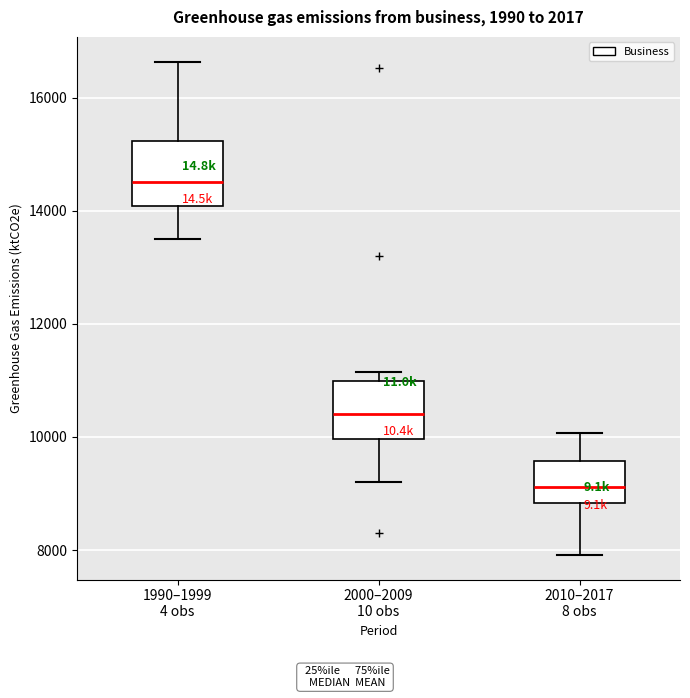

Reading left to right, transcribe this box plot: for each box, give where its median line is, the range the box spans, and where its two whiskers end, as read against the y-axis. The values are not printed on the chart, so give them approximately, as read against the axis.

1990–1999 4 obs: median 14600, box 14000 to 15200, whiskers 13600 to 16600
2000–2009 10 obs: median 10400, box 10000 to 11000, whiskers 9200 to 11200
2010–2017 8 obs: median 9200, box 8800 to 9600, whiskers 8000 to 10000